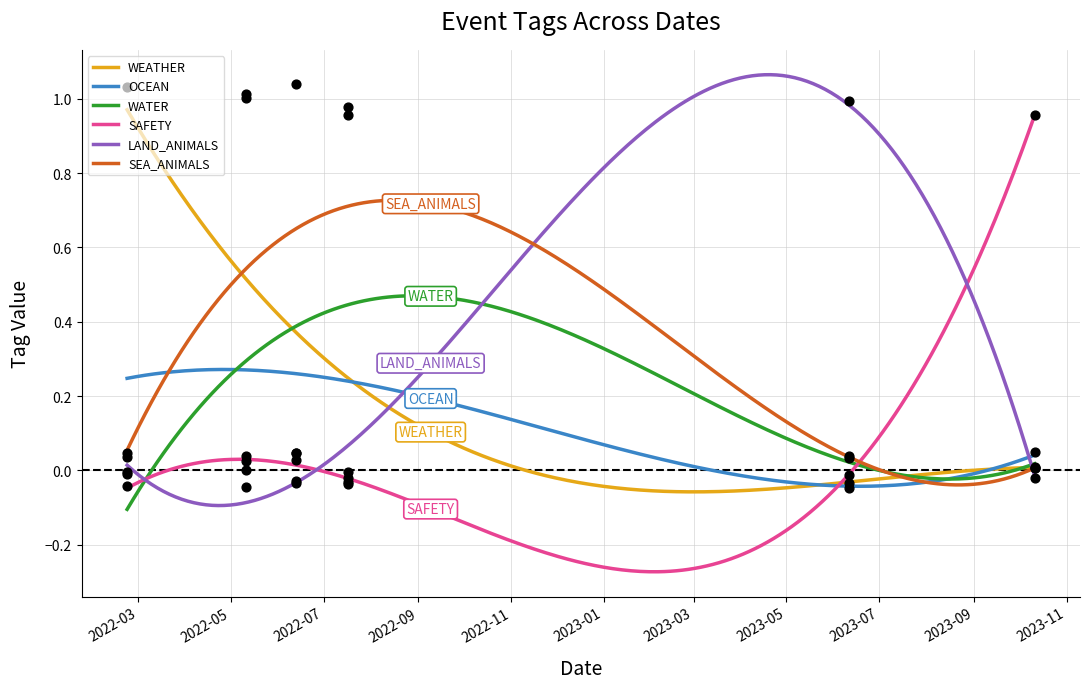

At how many categories does at least one series exceed 0?

6